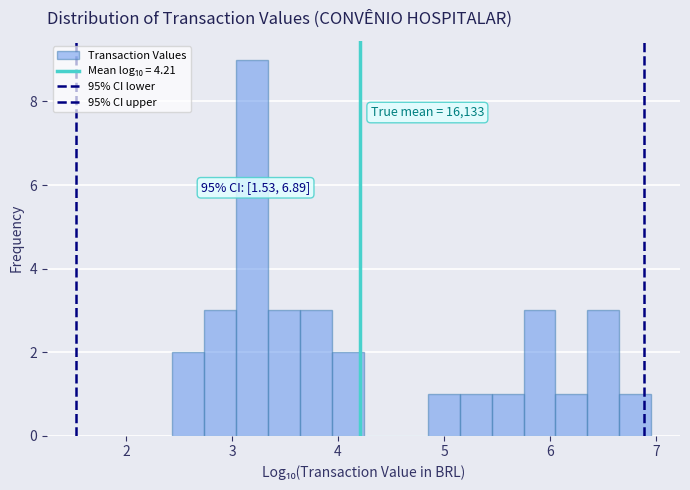

Read against the x-axis, roughly where is the centre of the tallest bar?

3.2